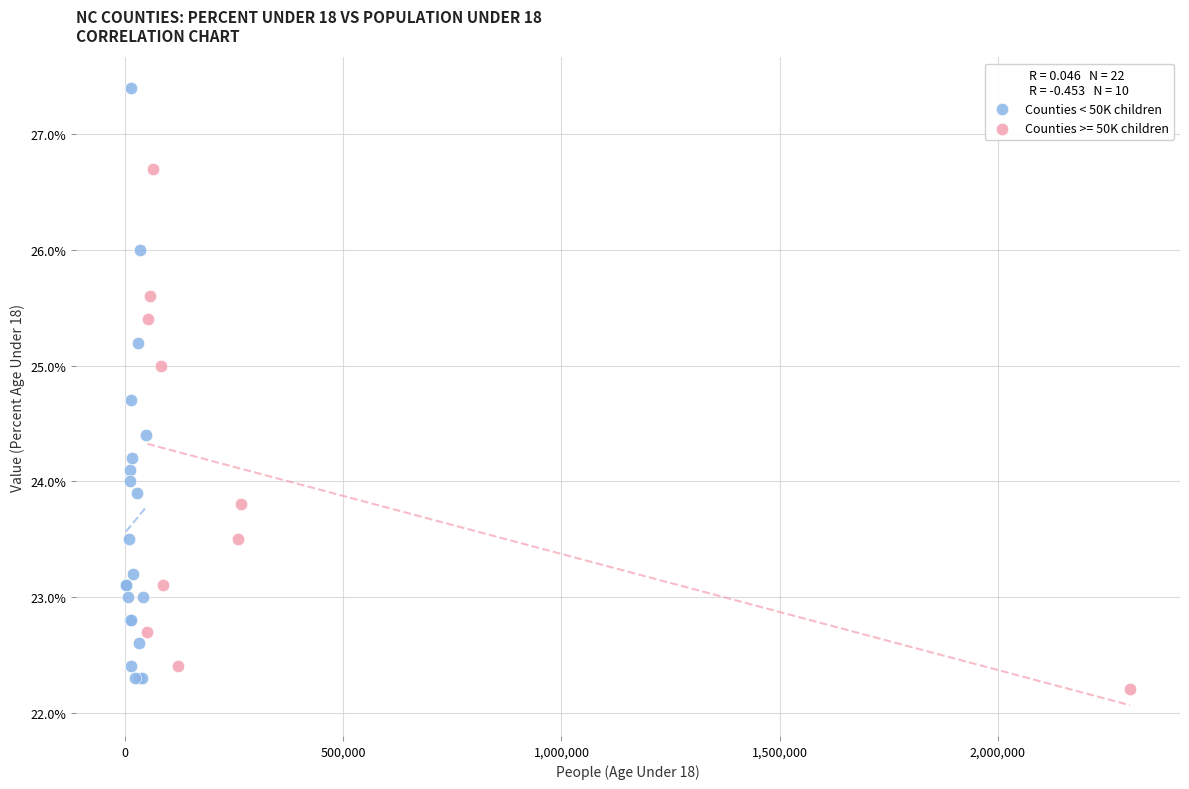

Which series reaches the maximum Y coordinate?

Counties < 50K children